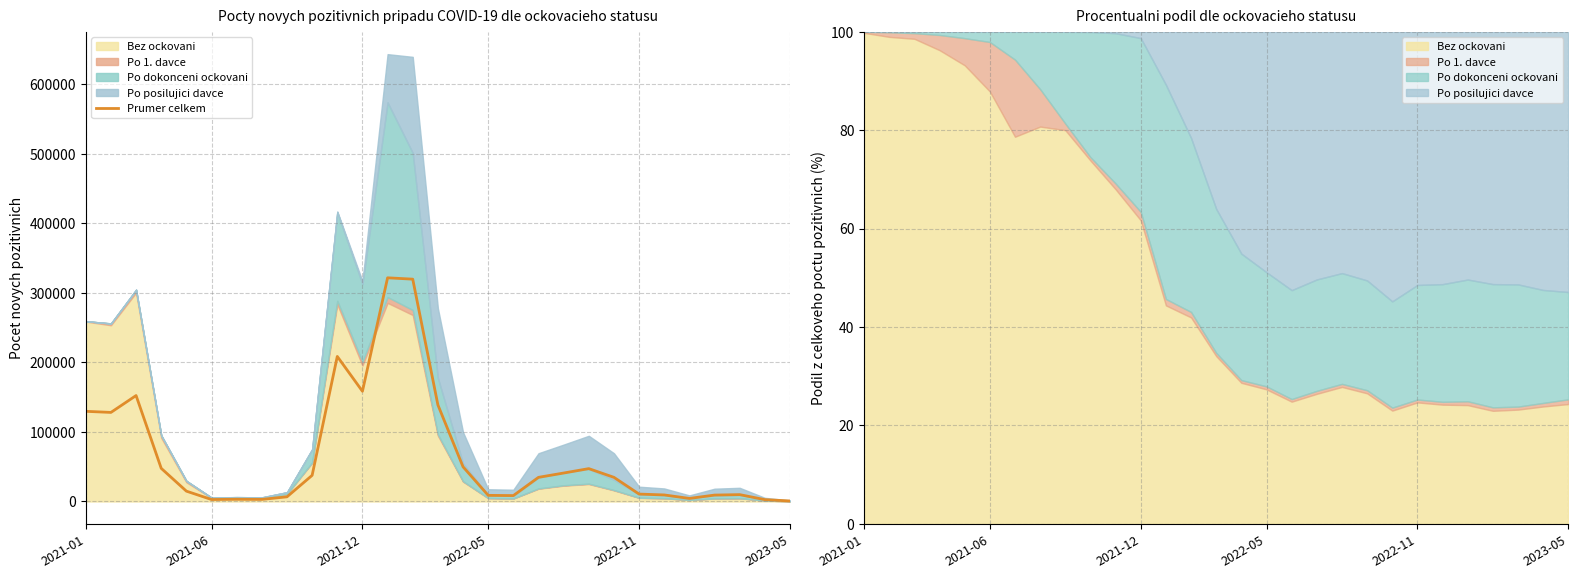

How many points are lower than both their immediate neighbors (excluding endpoints)?

6